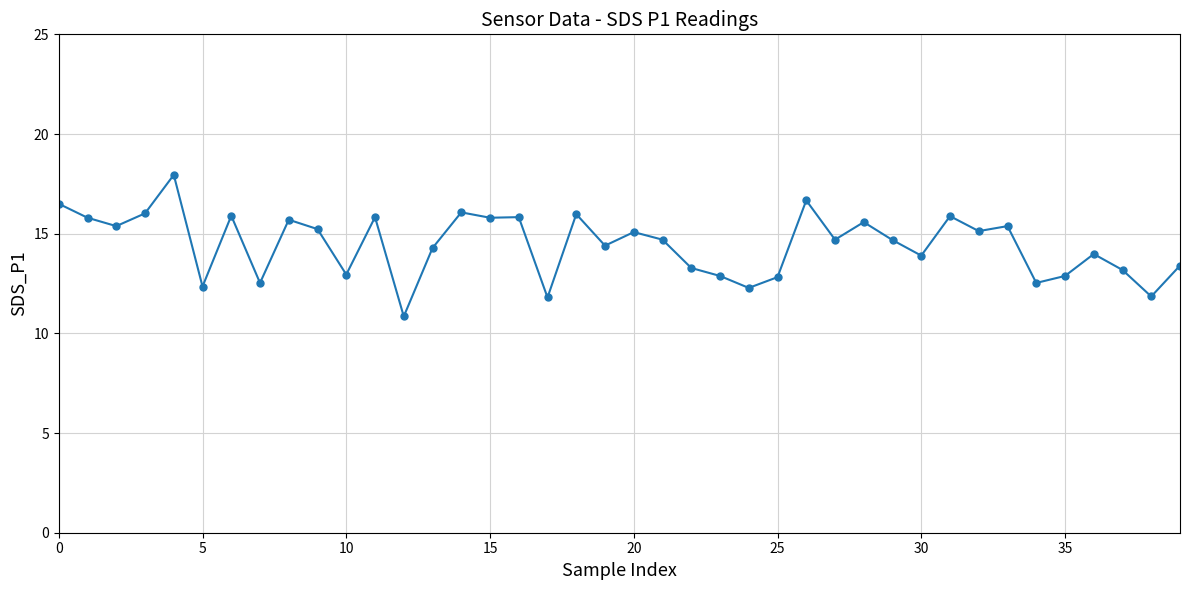

What is the value of the 26th point from the left?

12.8